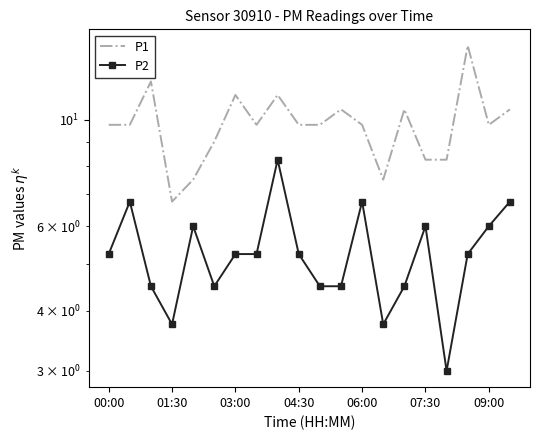

Which series has the largest total across all categories?

P1